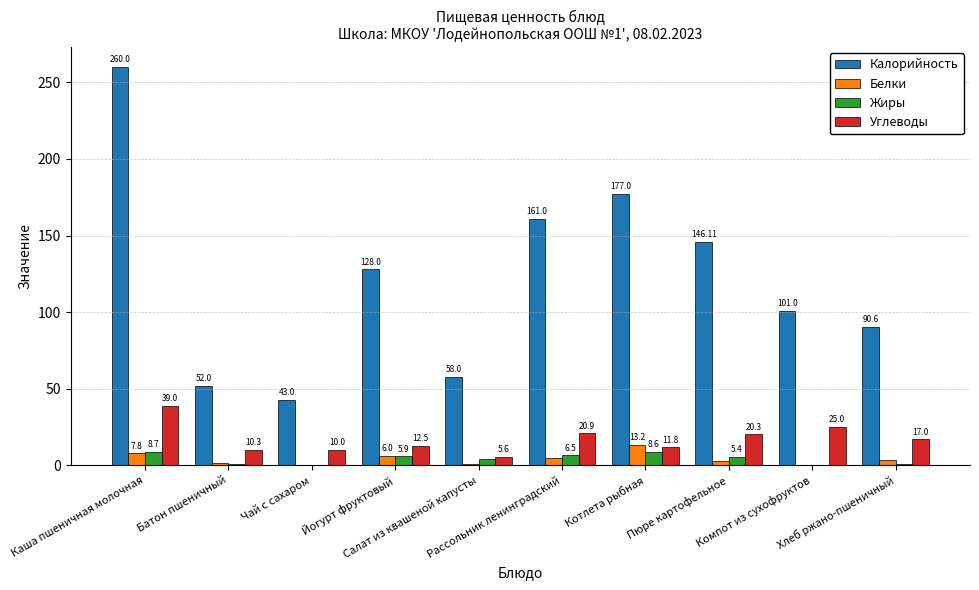

What is the spread (max minus min) of values at Компот из сухофруктов?

101.0